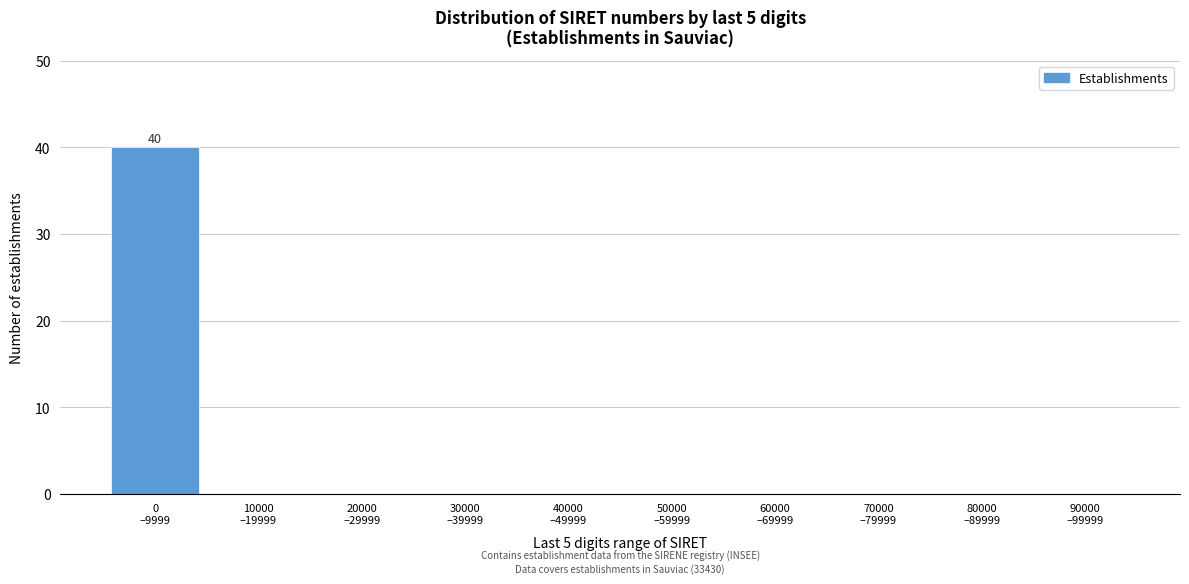

What is the greatest value displayed?

40